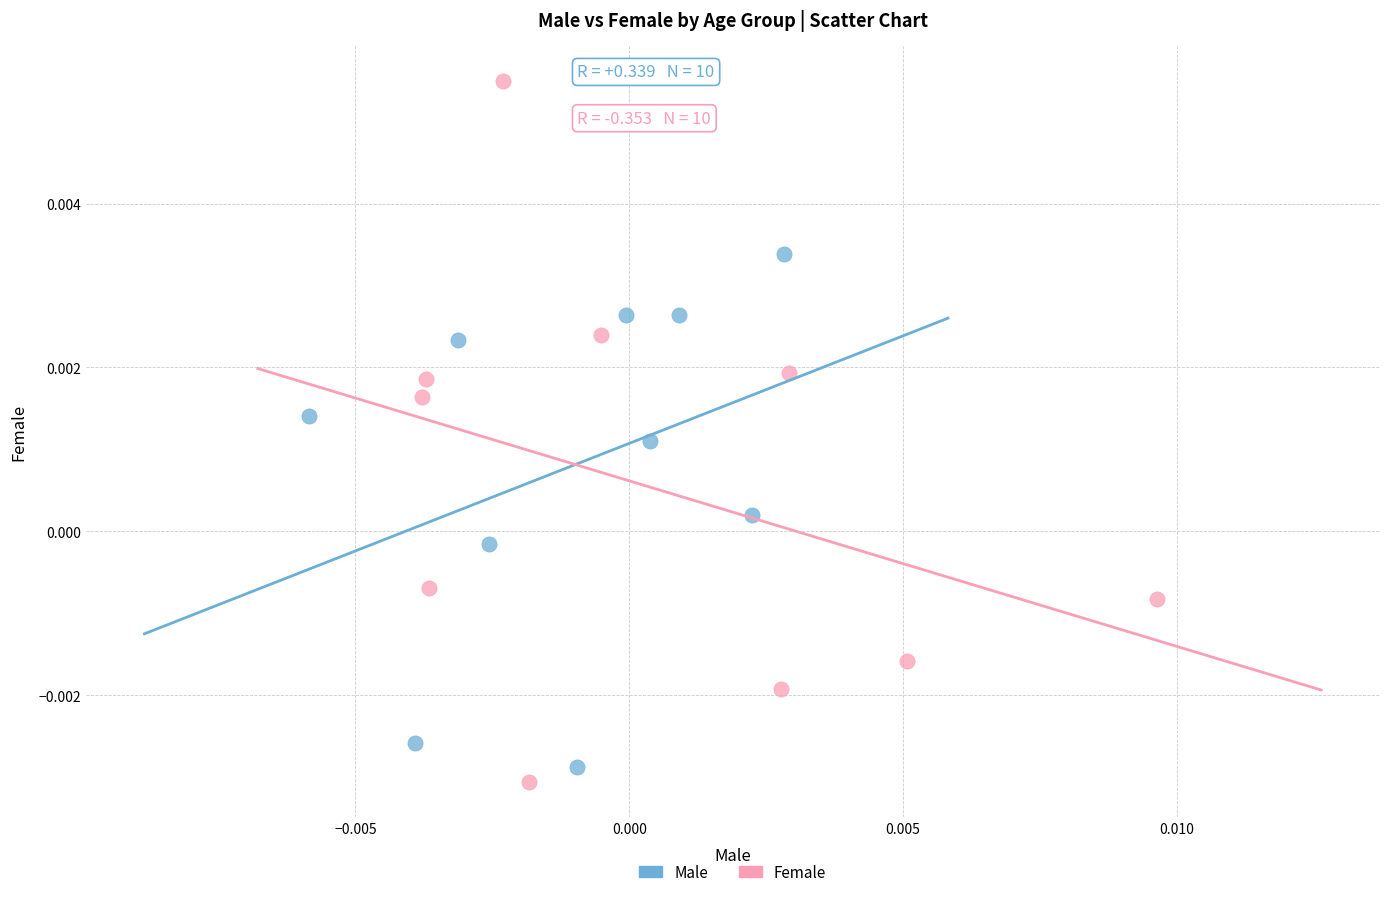

Which series has the largest Y range (max minus min)?

Female